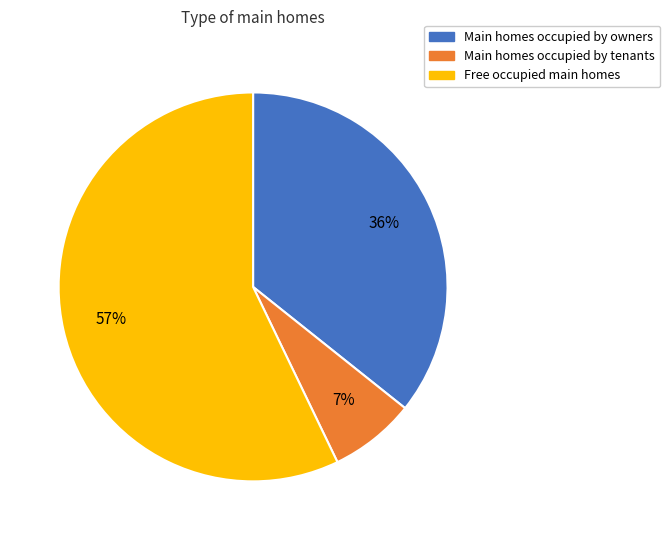

To the nearest percent, what is the combined percentage of Main homes occupied by owners and Free occupied main homes?

93%